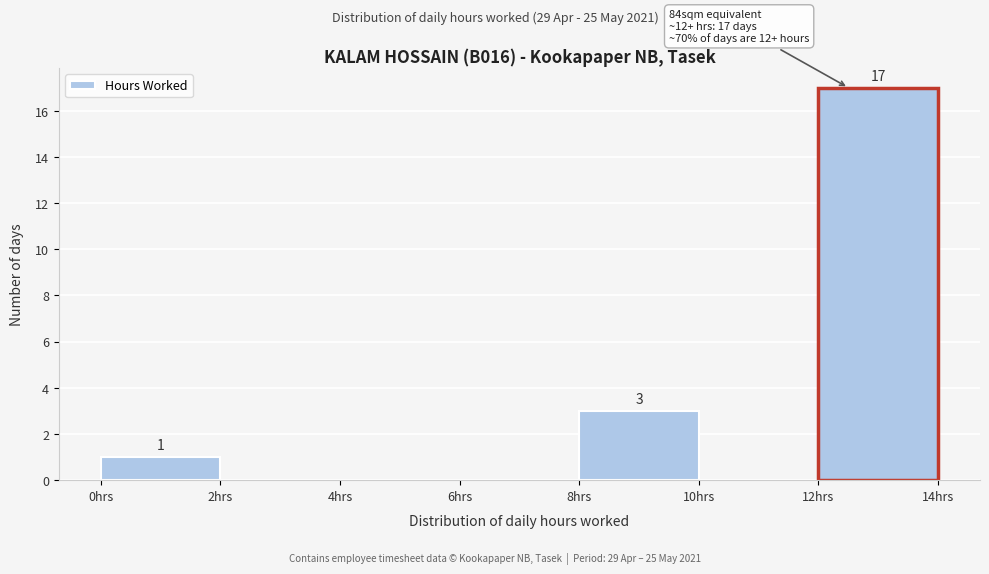

Over which range of the x-axis is the bar tallest?

12 to 14